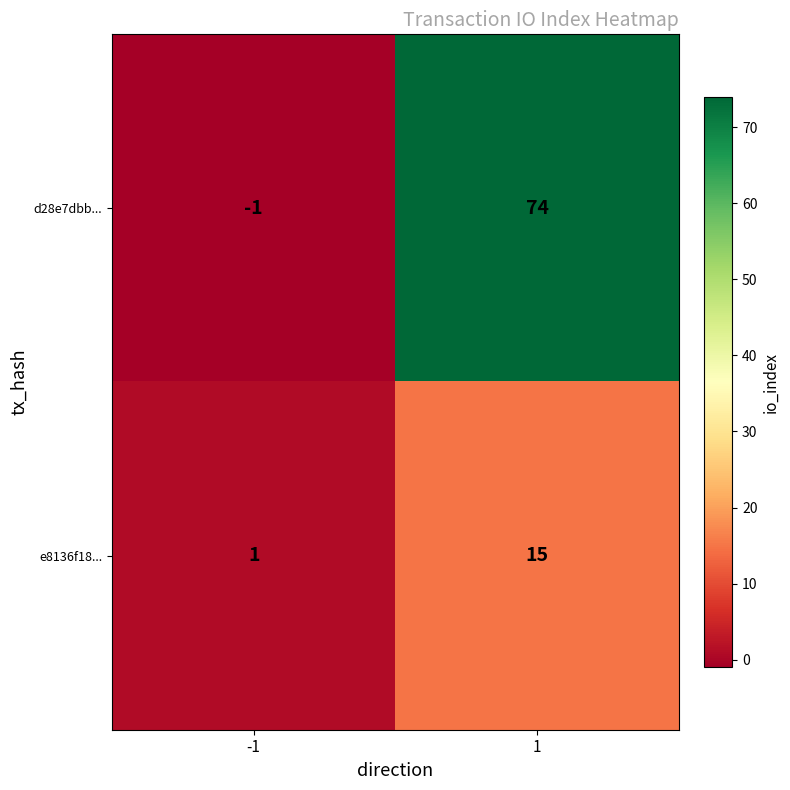

What is the greatest value displayed?

74